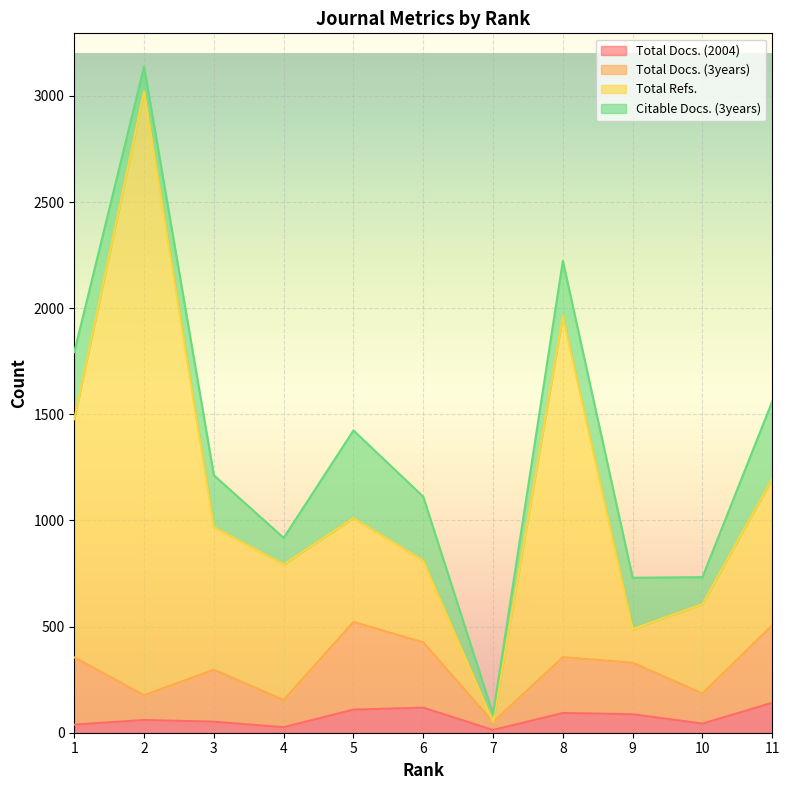

What is the value of the Total Refs. point at the 6th from the left?

810